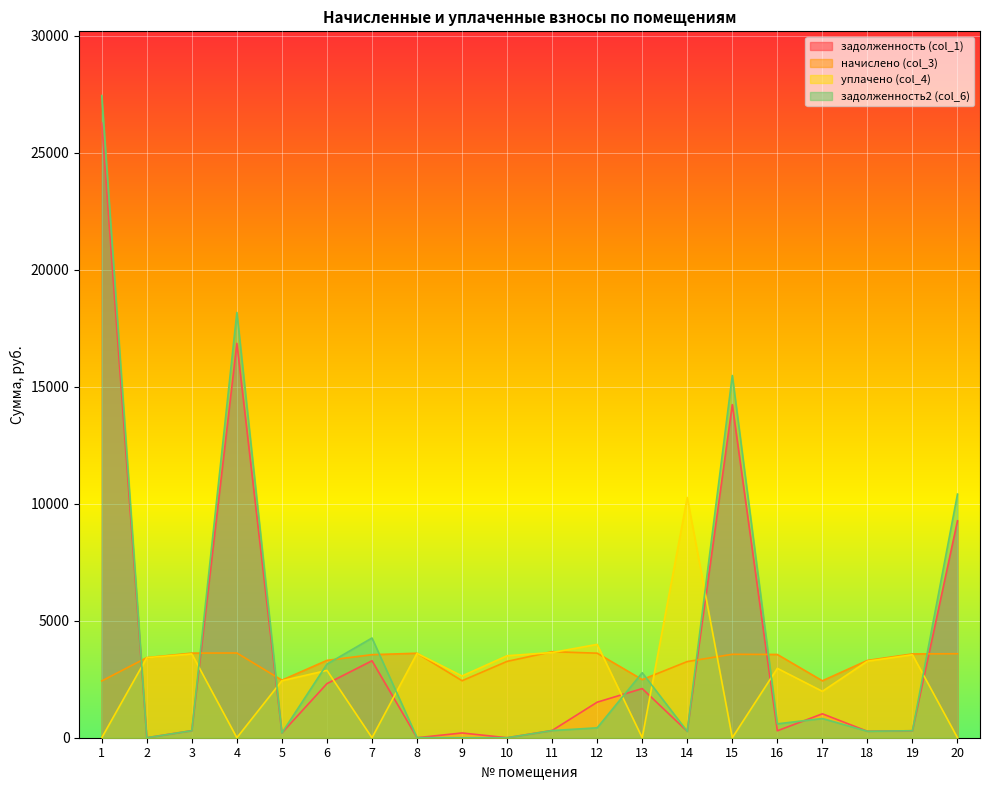

What is the difference between the highest and lowest values at 4?

18168.0